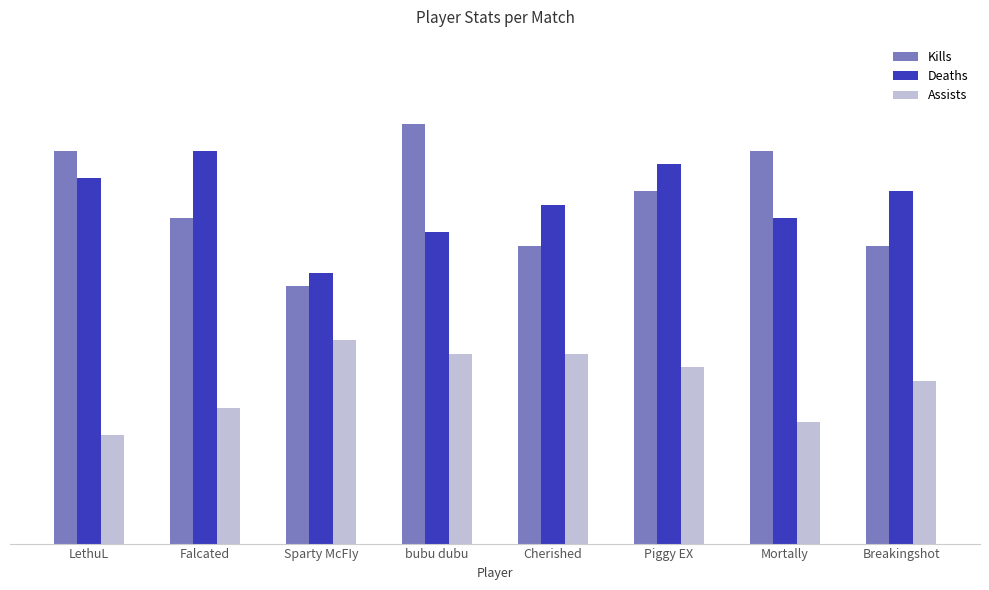

Which category has the highest value in the Deaths series?

Falcated